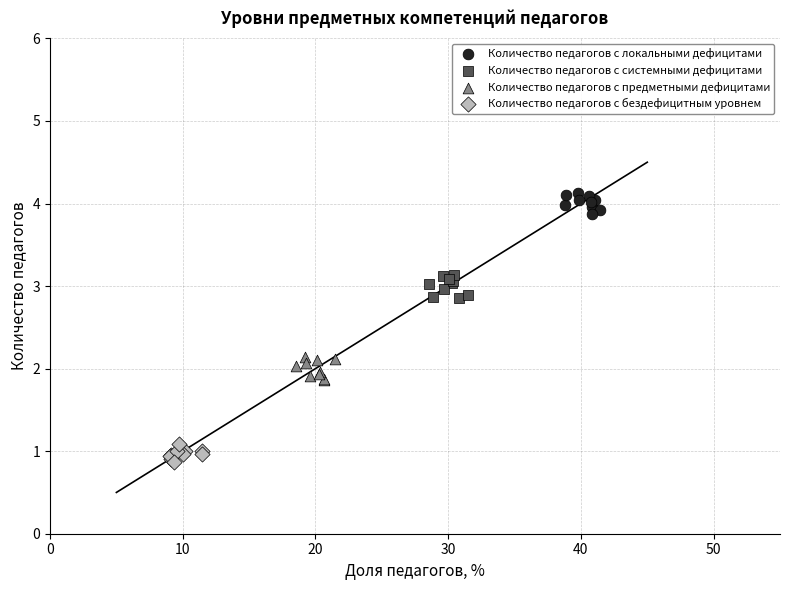

Which series reaches the minimum Y coordinate?

Количество педагогов с бездефицитным уровнем